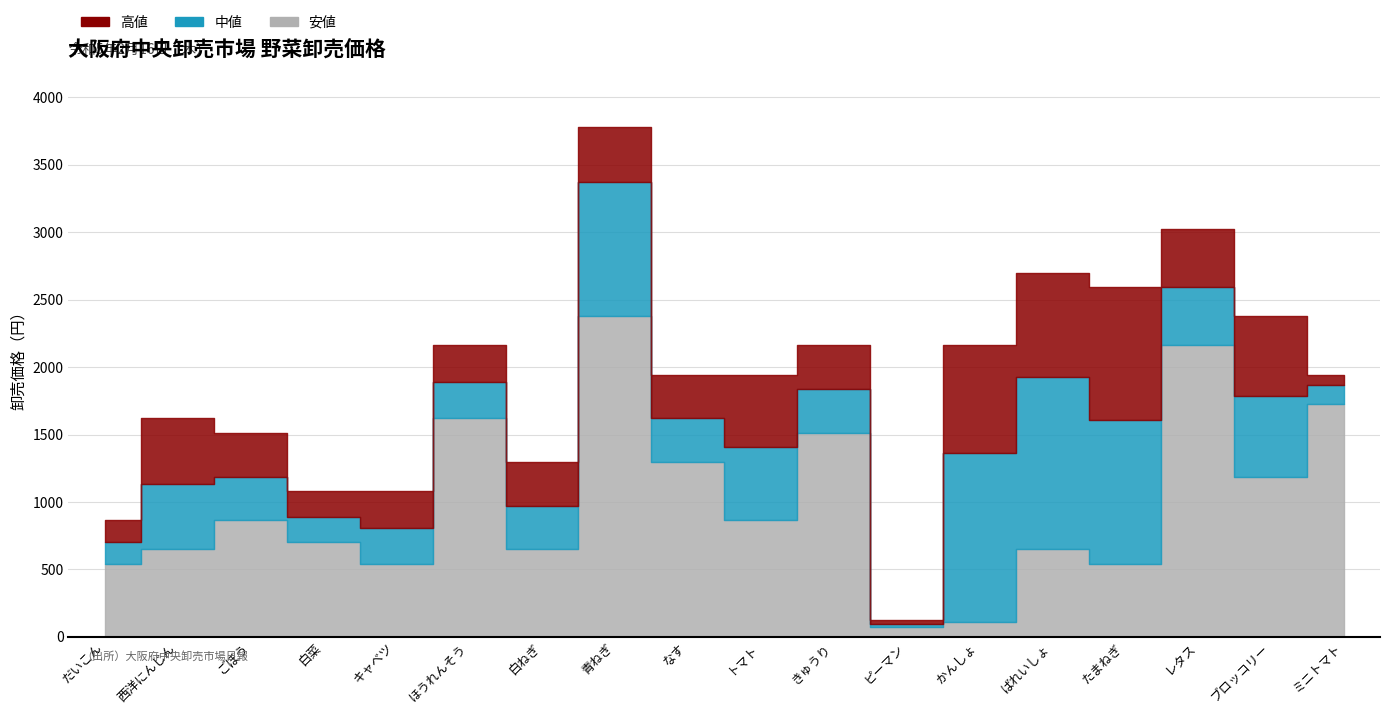

True or false: 高値 has a value of 1944 at ミニトマト.

True